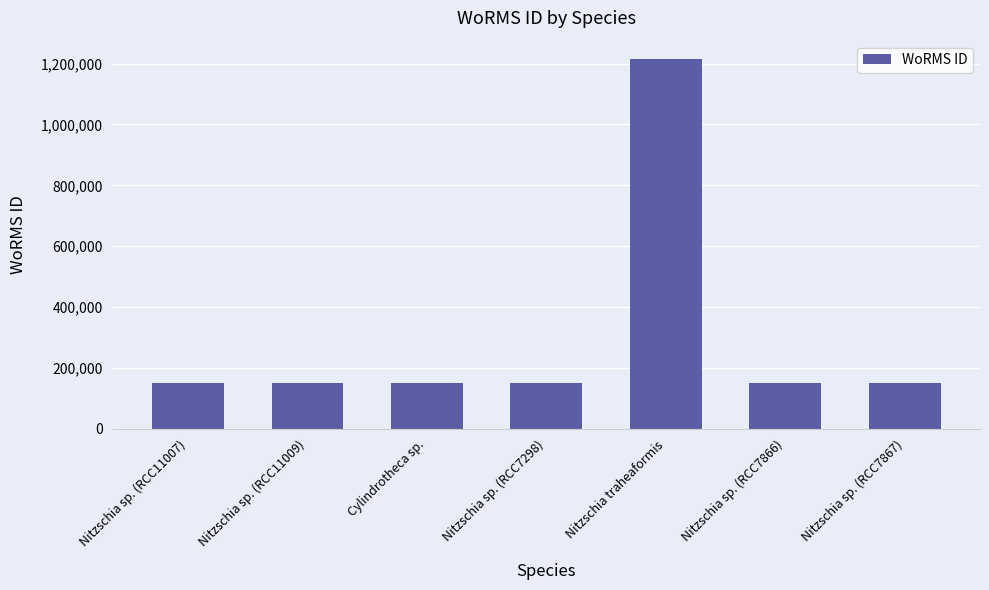

How many distinct data groups are displayed?

1